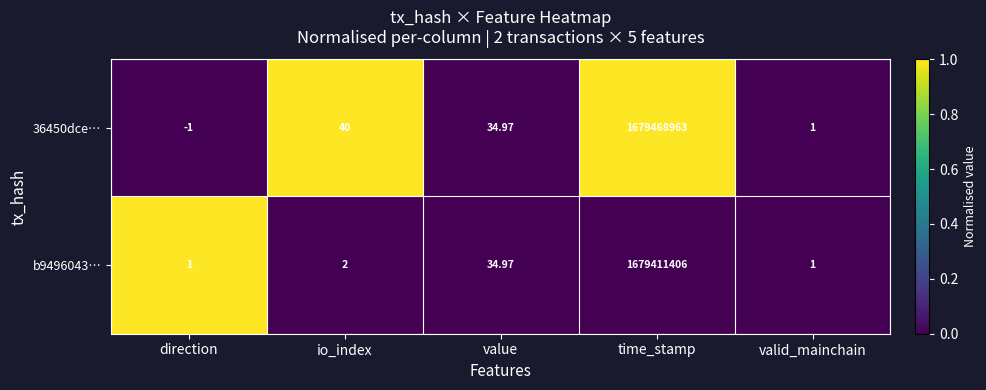

Which category has the highest value in the b9496043… series?

time_stamp